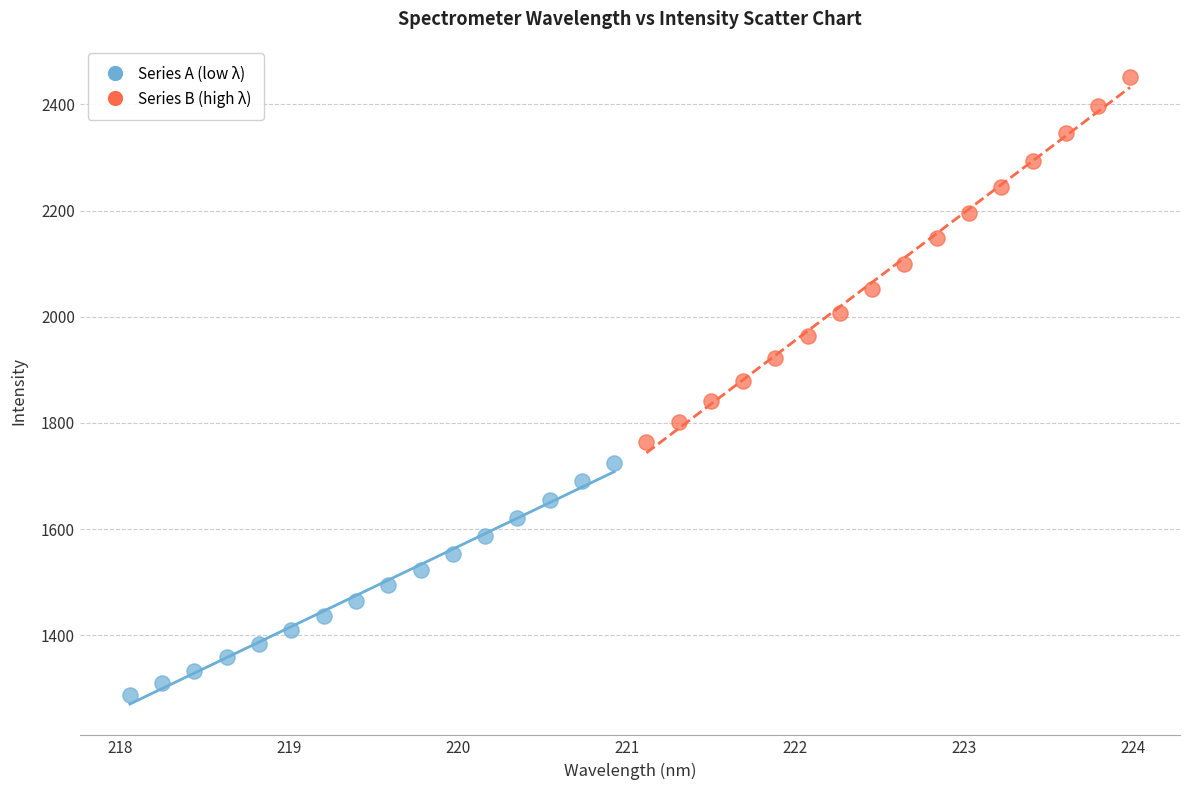

Which series contains the lowest Y value?

Series A (low λ)